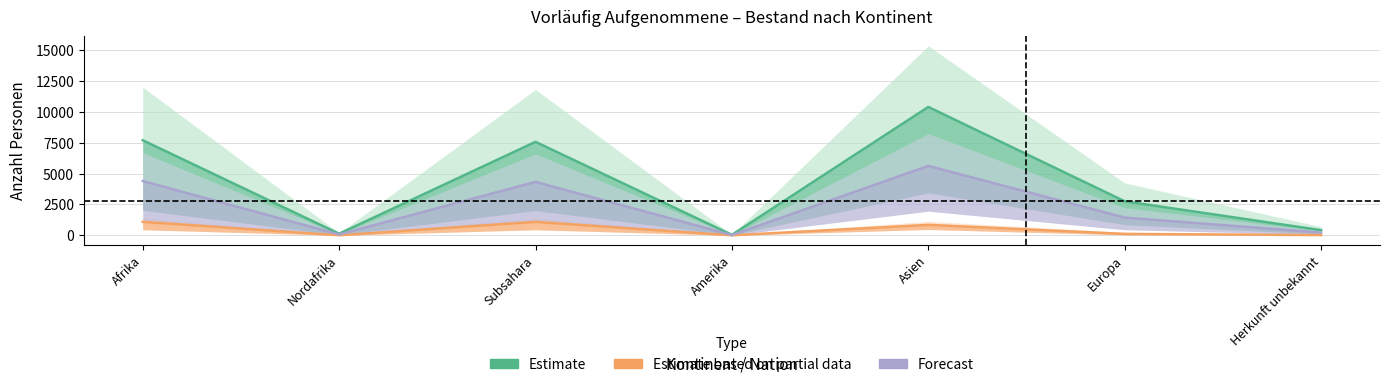

At Europa, list the series in order from largest to smallest.

Estimate, Forecast, Estimate based on partial data